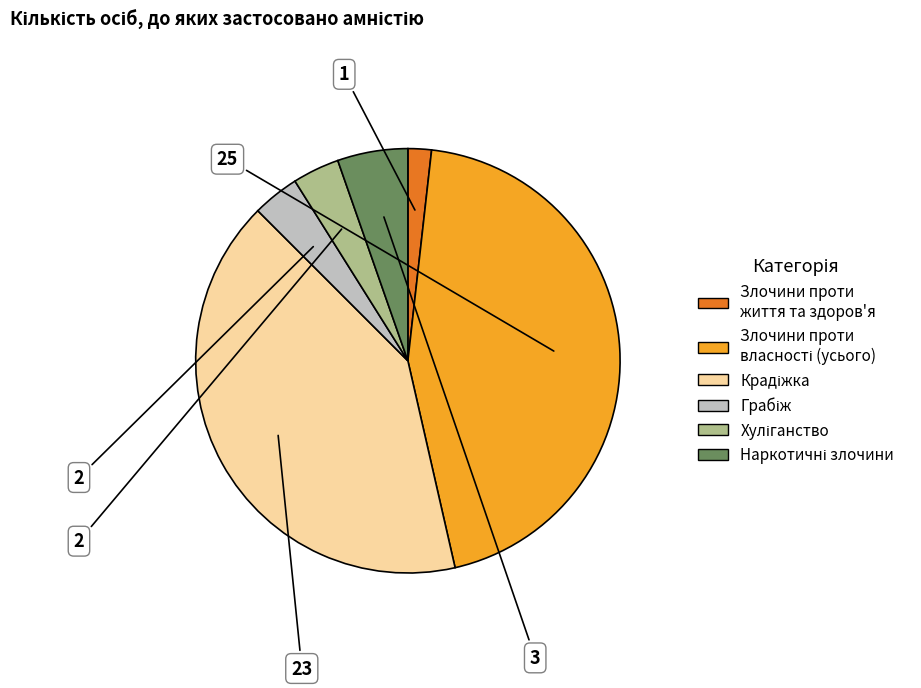

Is there any slice that represents more than half of the pie?

No